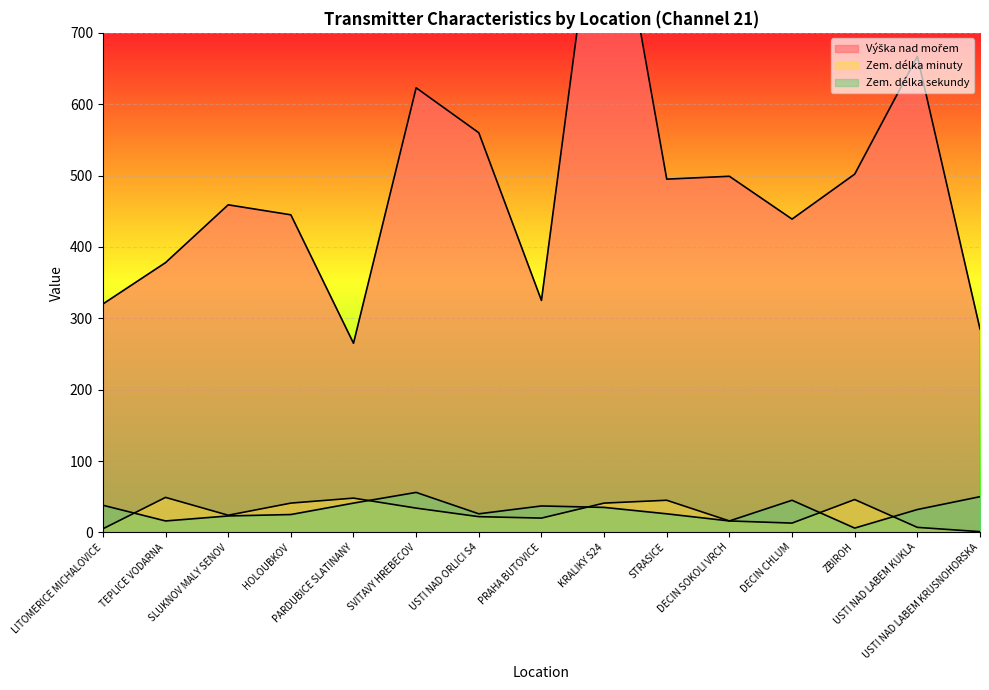

Reading right to left, transcribe all the data shown in this chart.

Výška nad mořem: 285	667	502	439	499	495	989	325	560	623	265	445	459	378	320
Zem. délka minuty: 1	7	46	13	16	45	41	20	22	34	48	41	24	49	5
Zem. délka sekundy: 50	32	6	45	16	26	35	37	26	56	41	25	23	16	38